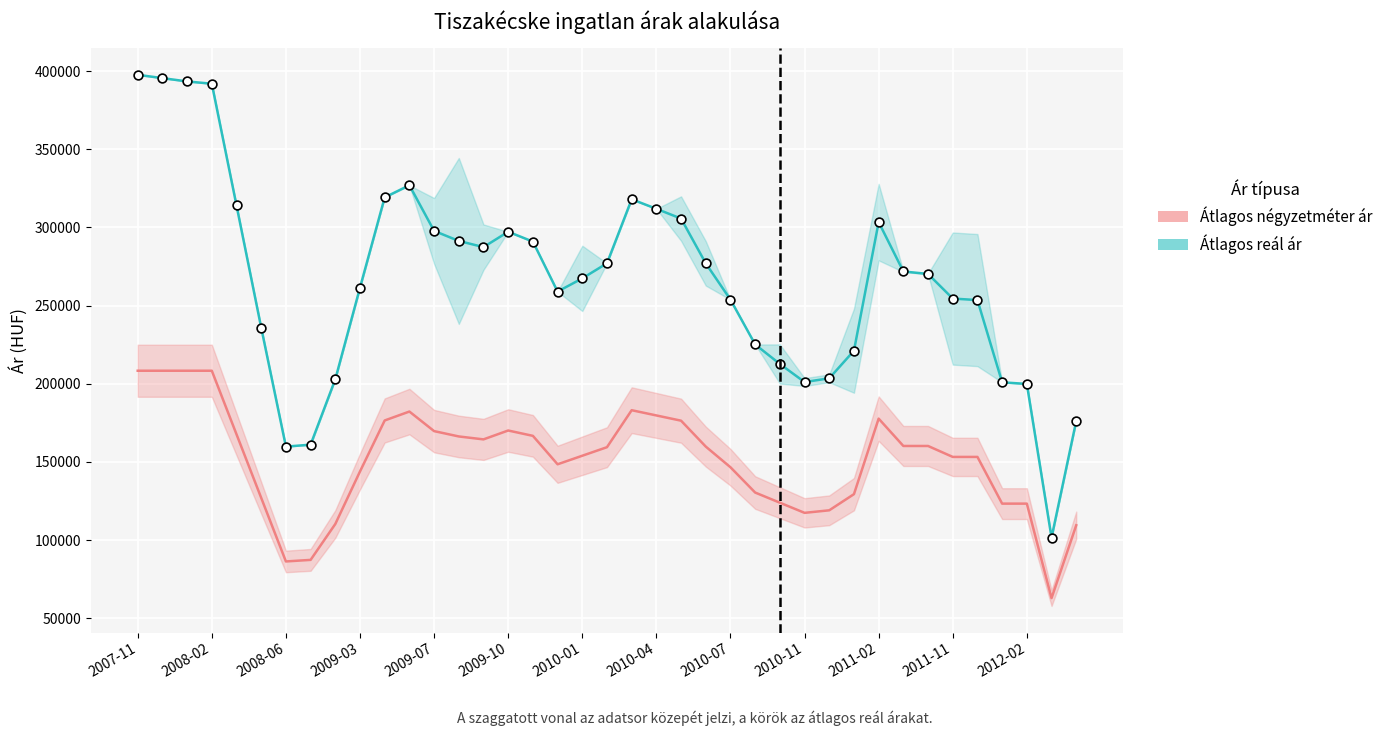

At how many categories does at least one series exceed 151310?

38